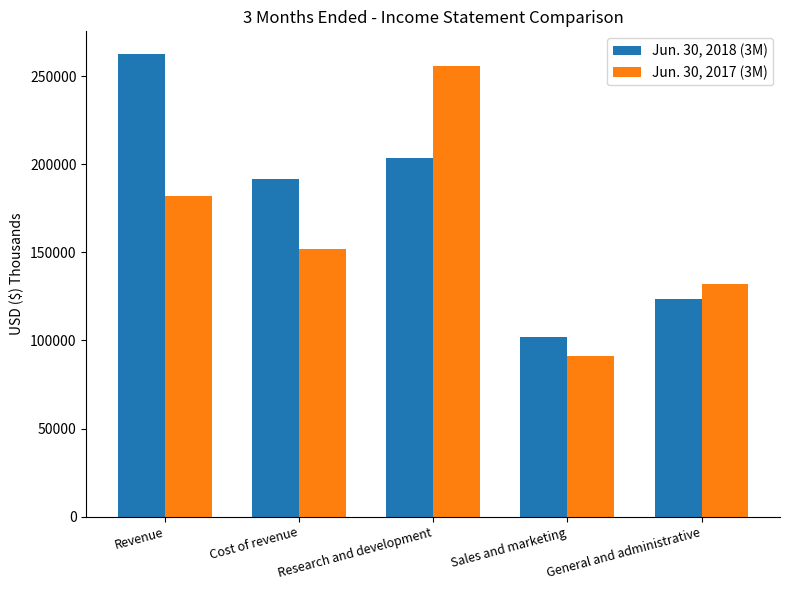

What are all the series names shown in the legend?

Jun. 30, 2018 (3M), Jun. 30, 2017 (3M)